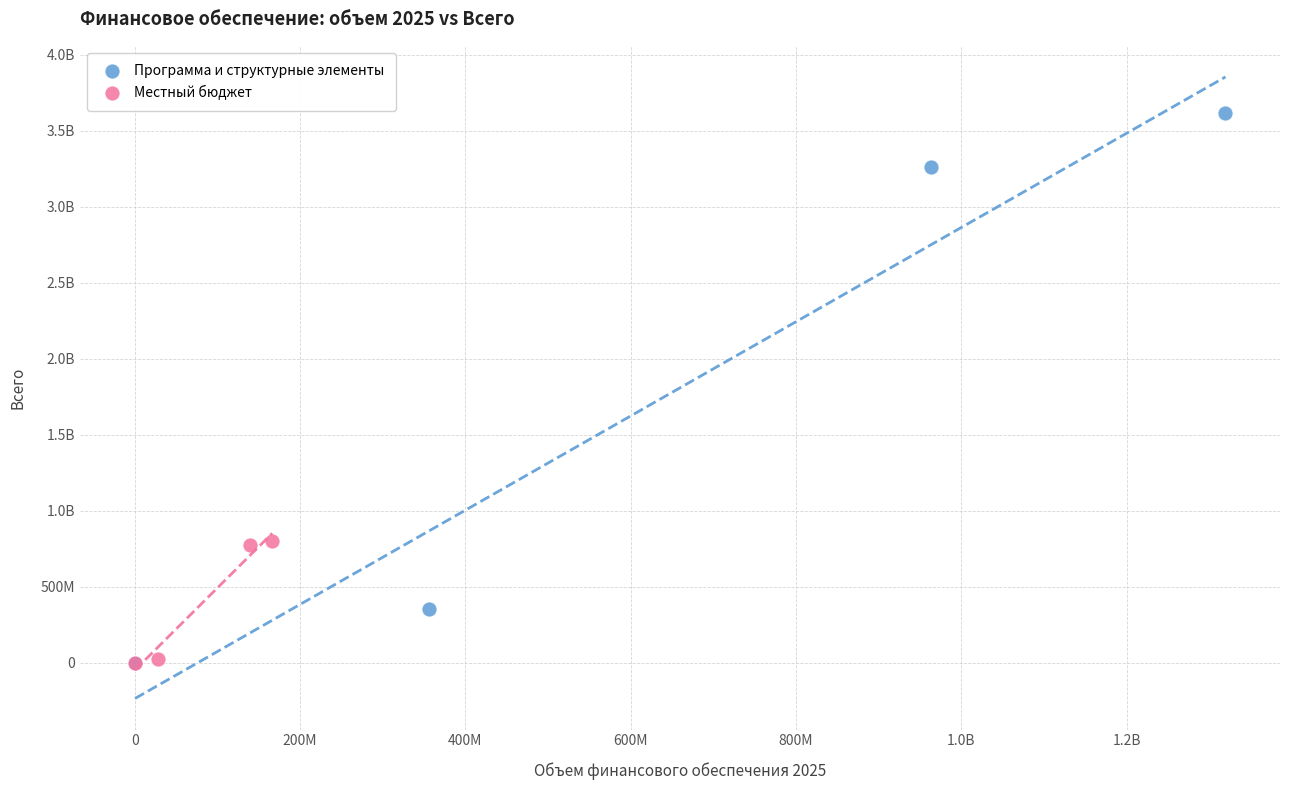

What are all the series names shown in the legend?

Программа и структурные элементы, Местный бюджет